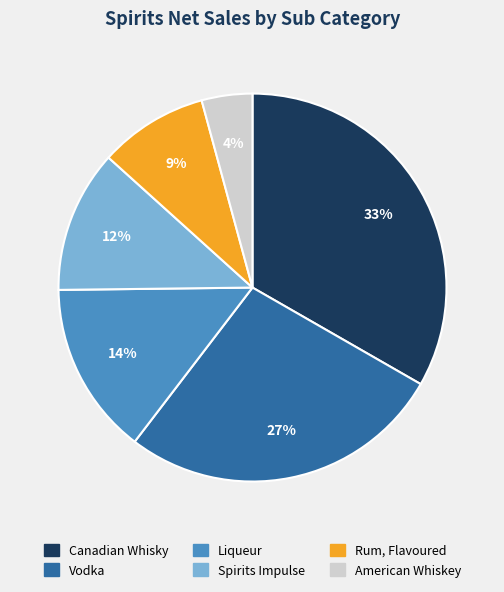

To the nearest percent, what is the difference between the largest and smallest slice percentages?

29%